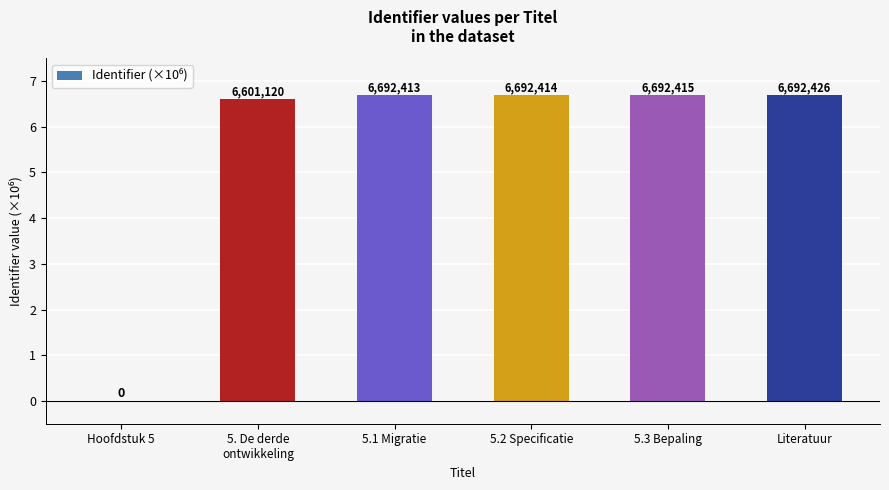

At which label does the data first exceed 6?

5. De derde
ontwikkeling